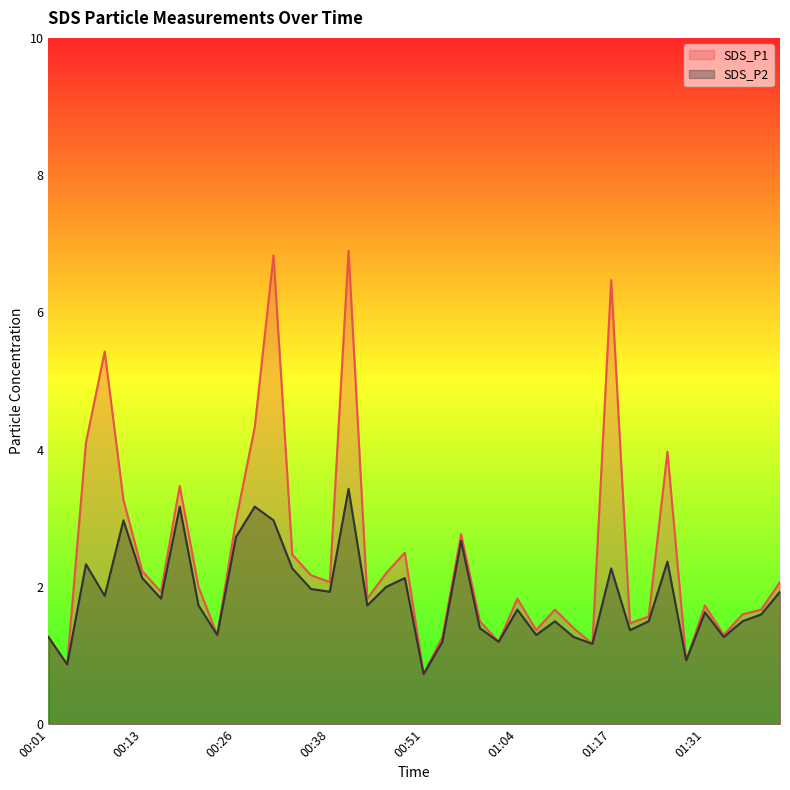

At which category does SDS_P1 reach its first local valley?

00:04